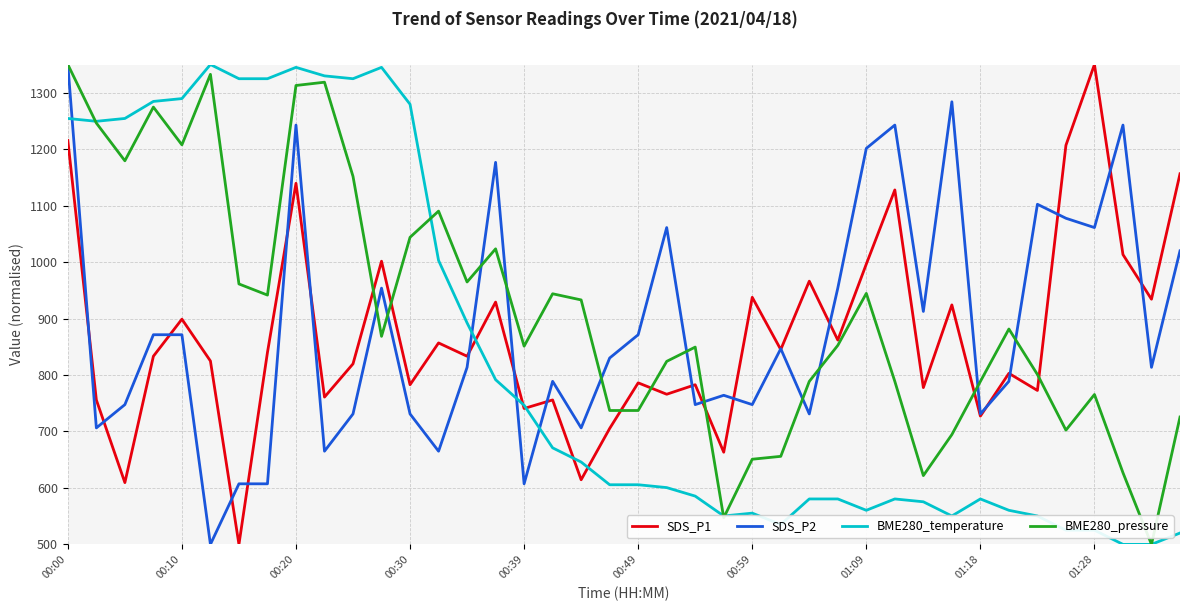

How many lines are shown in the chart?

4